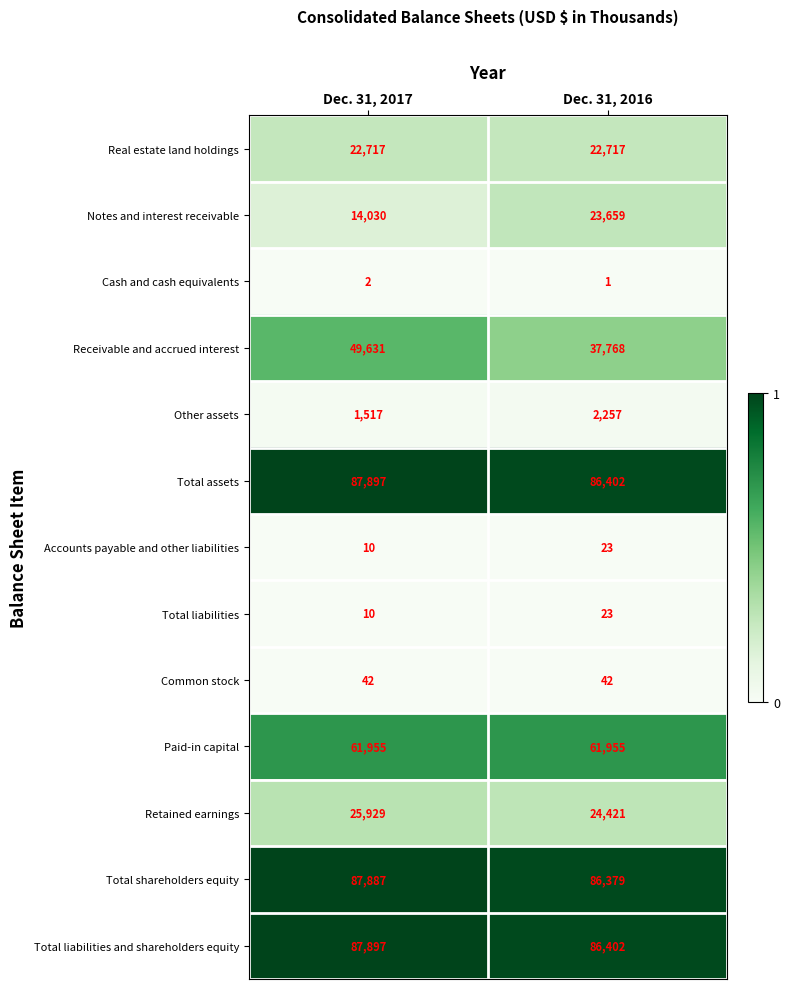

How many categories are shown in the chart?

2